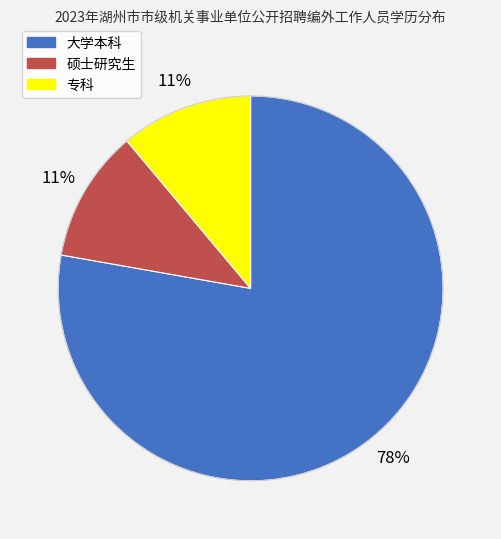

Is the sum of 大学本科 and 专科 greater than half?

Yes